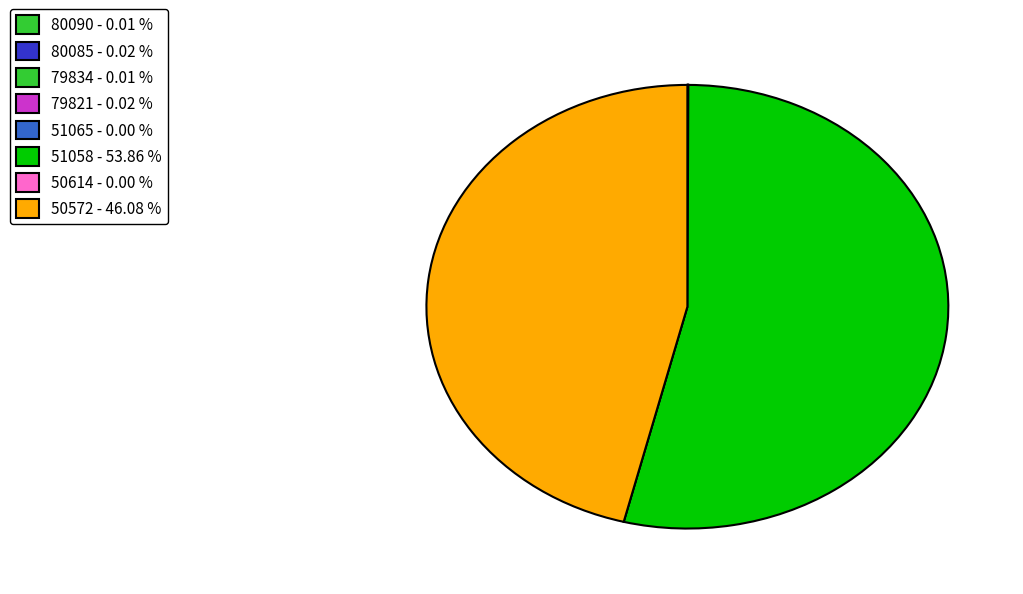

To the nearest percent, what percentage of the pie is 50572?

46%